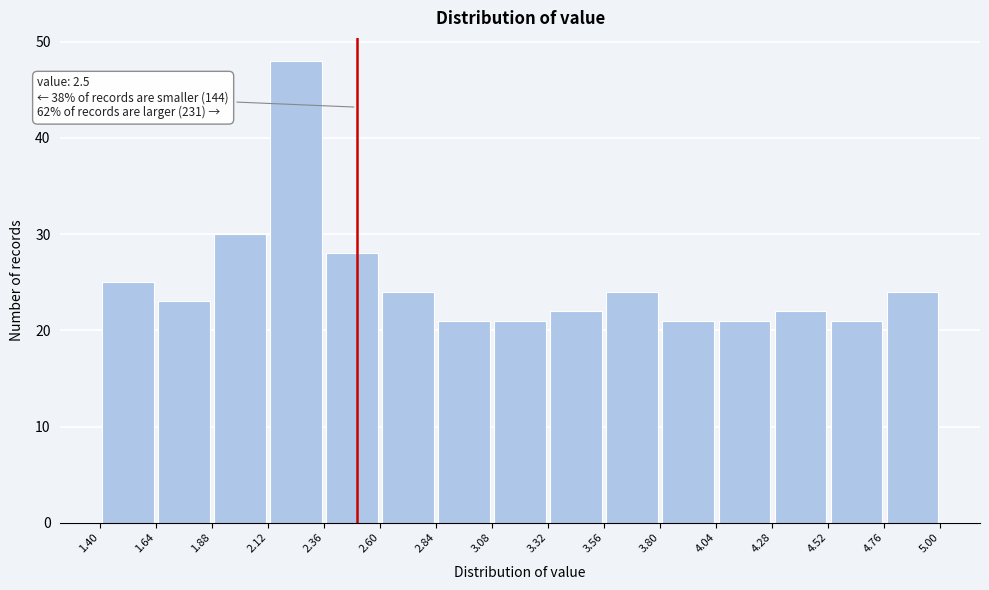

Which range on the x-axis has the tallest bar?

2.12 to 2.36